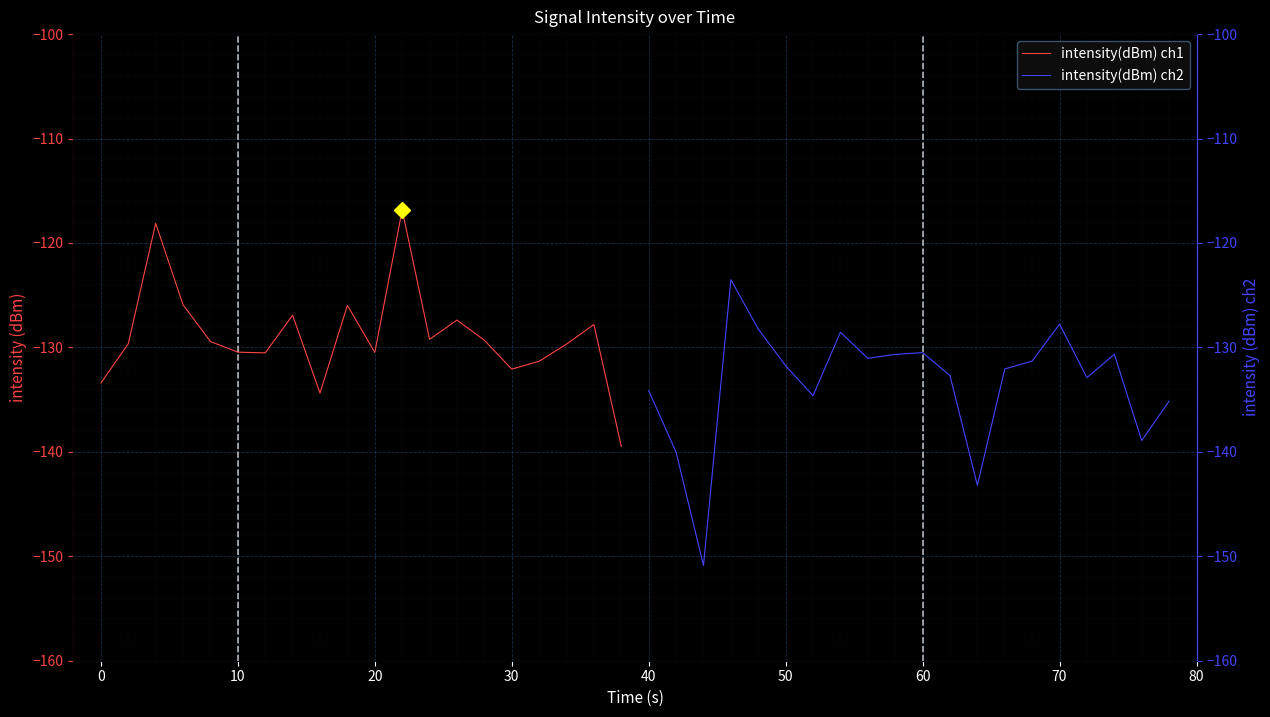

What are all the series names shown in the legend?

intensity(dBm) ch1, intensity(dBm) ch2